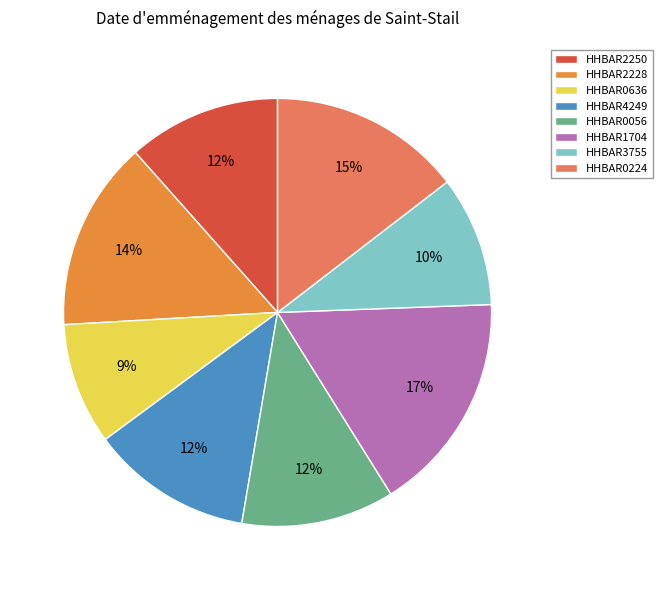

Does any single category account for the majority?

No